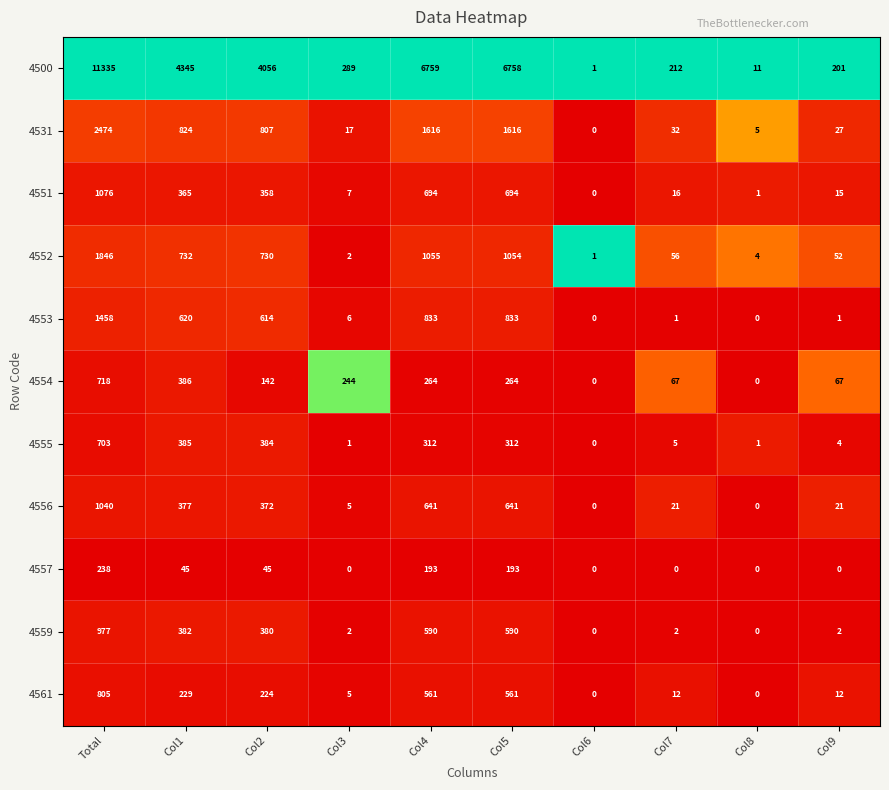

Which series has the largest total across all categories?

4500